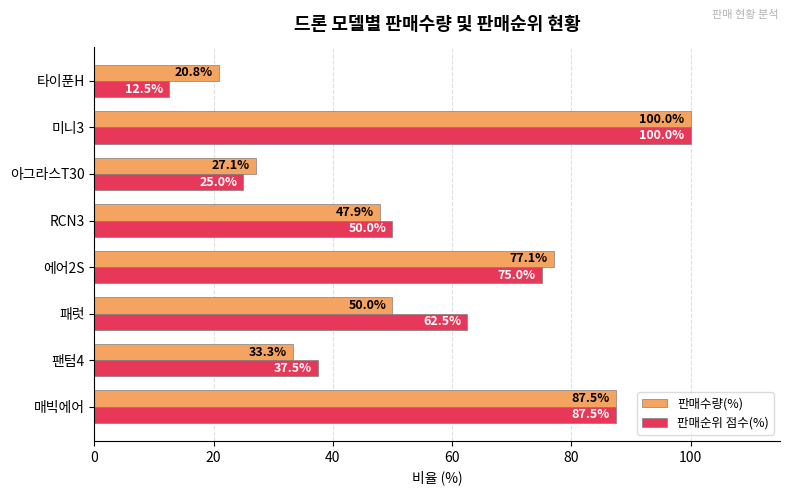

At which label is 판매순위 점수(%) closest to 56?

RCN3